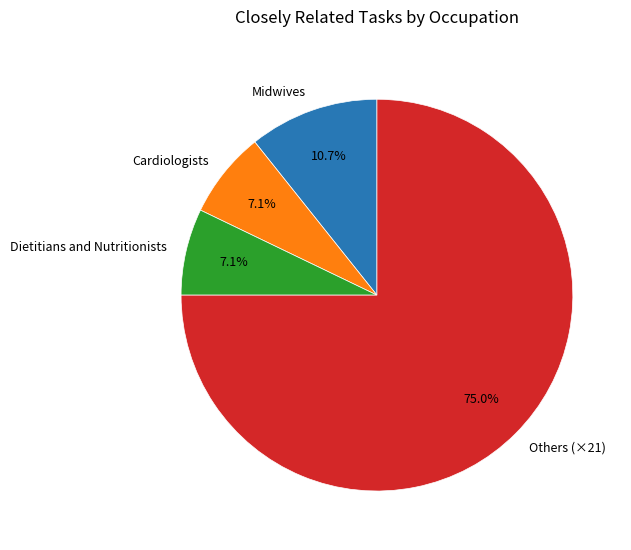

Does any single category account for the majority?

Yes